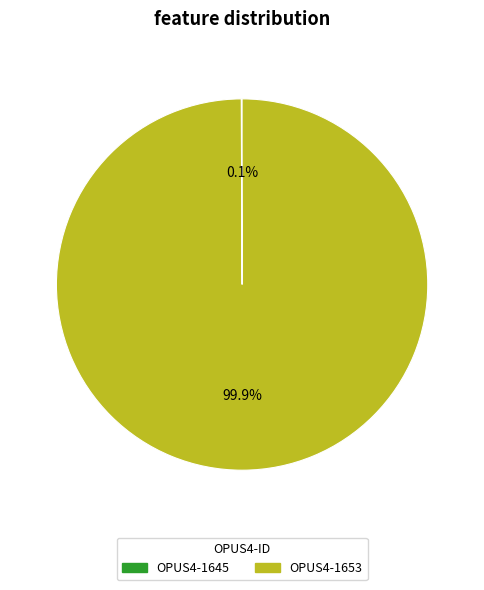

Which slice is the largest?

OPUS4-1653